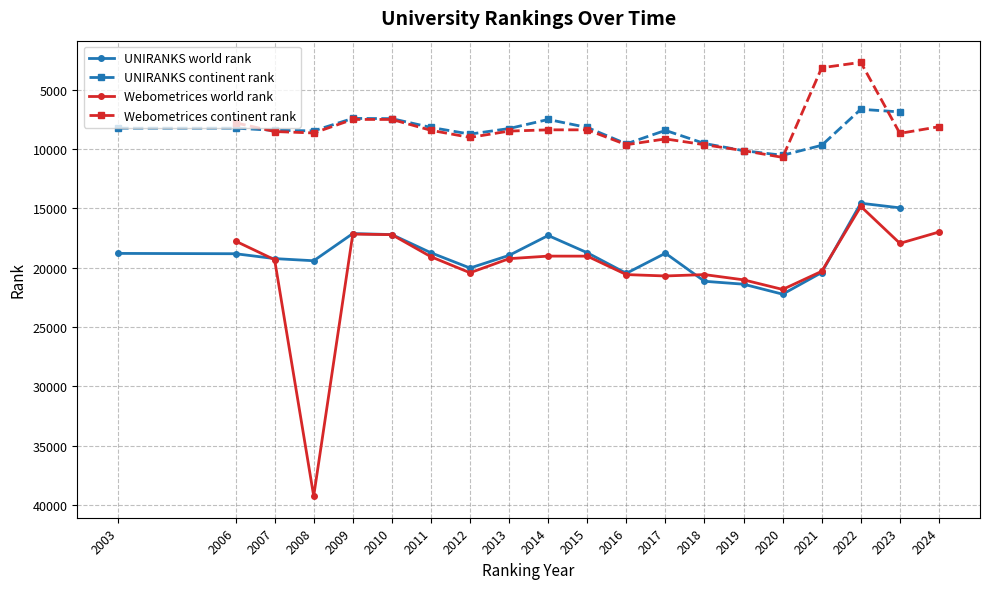

What is the maximum value shown in the chart?

39259